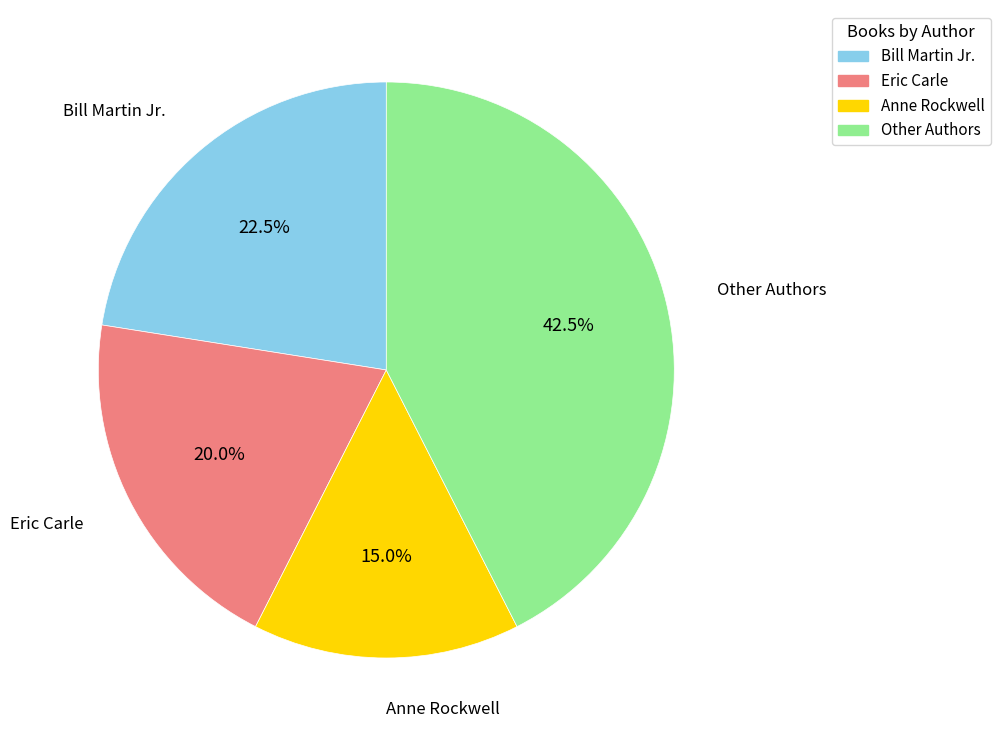

Does any single category account for the majority?

No